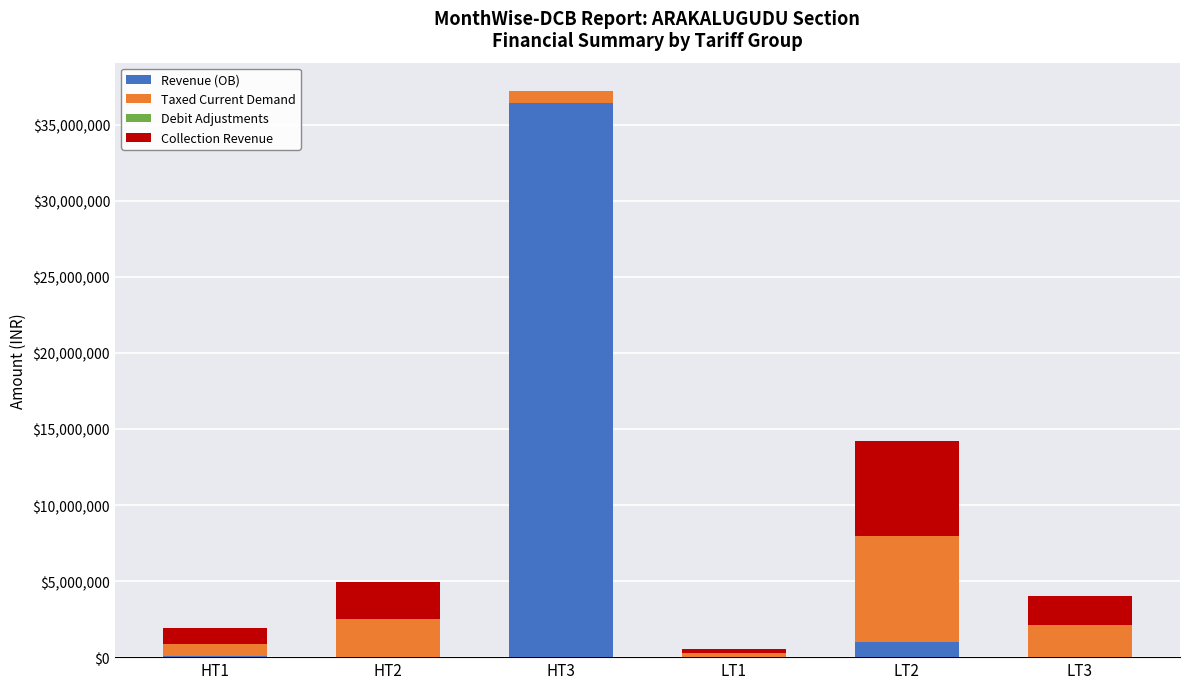

At which category is the sum across all series the highest?

HT3